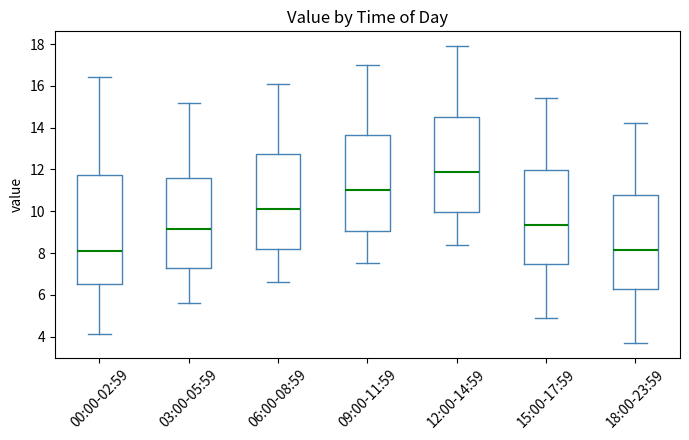

Comparing the boxes themselves (not the whiskers), which one is the tallest?

00:00-02:59